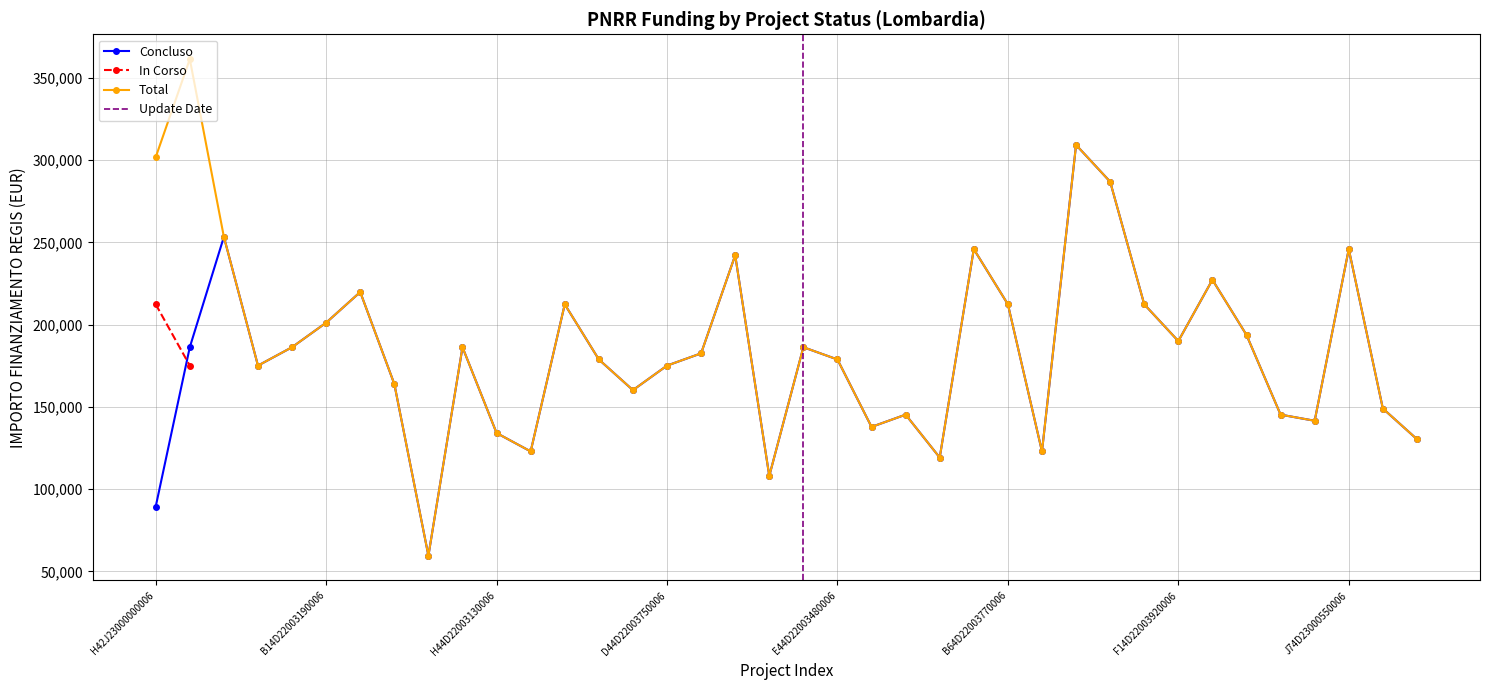

In Concluso, how many points are higher than both neighbors (excluding endpoints)?

11